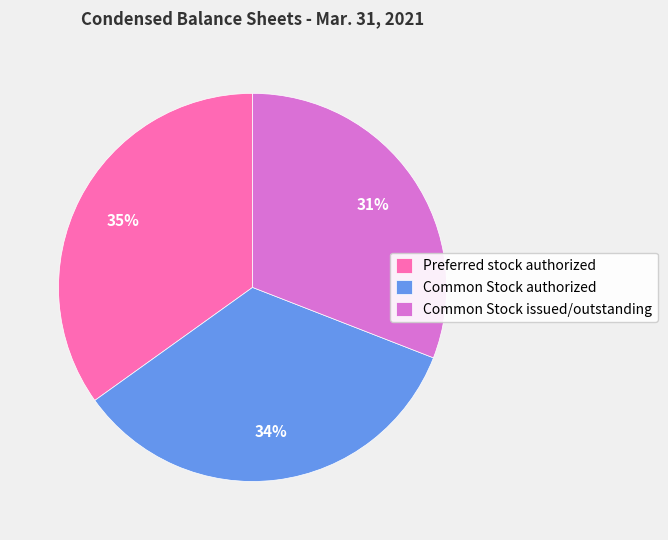

To the nearest percent, what portion does Common Stock issued/outstanding represent?

31%